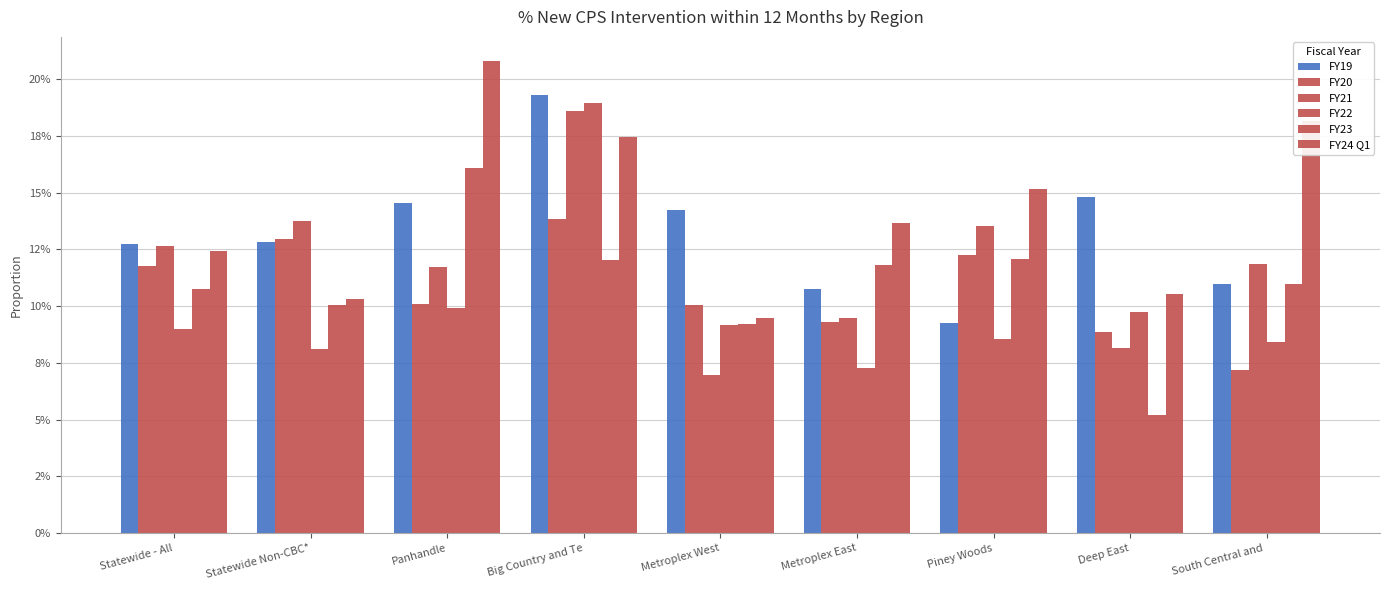

What position from the left is Panhandle?

3